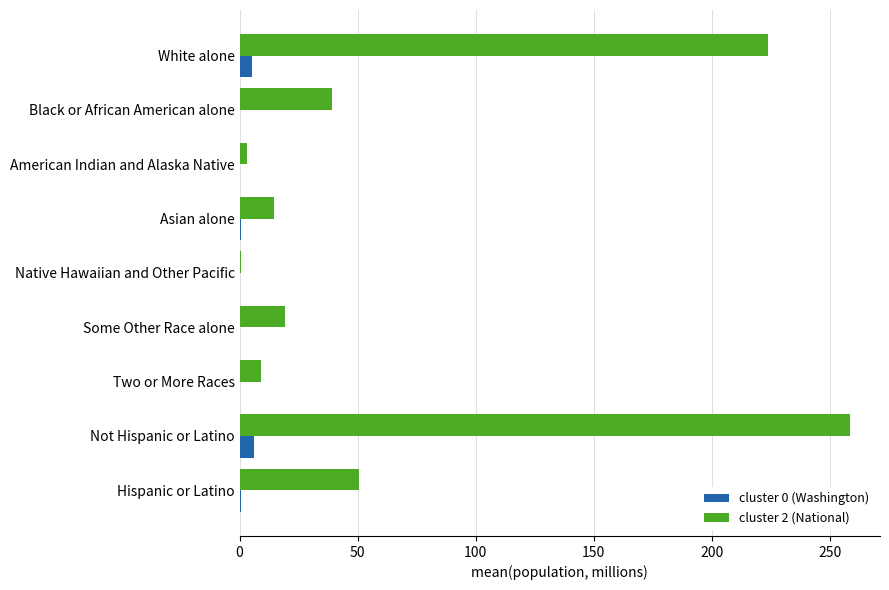

The value of cluster 2 (National) at Black or African American alone is 56.2. True or false?

False